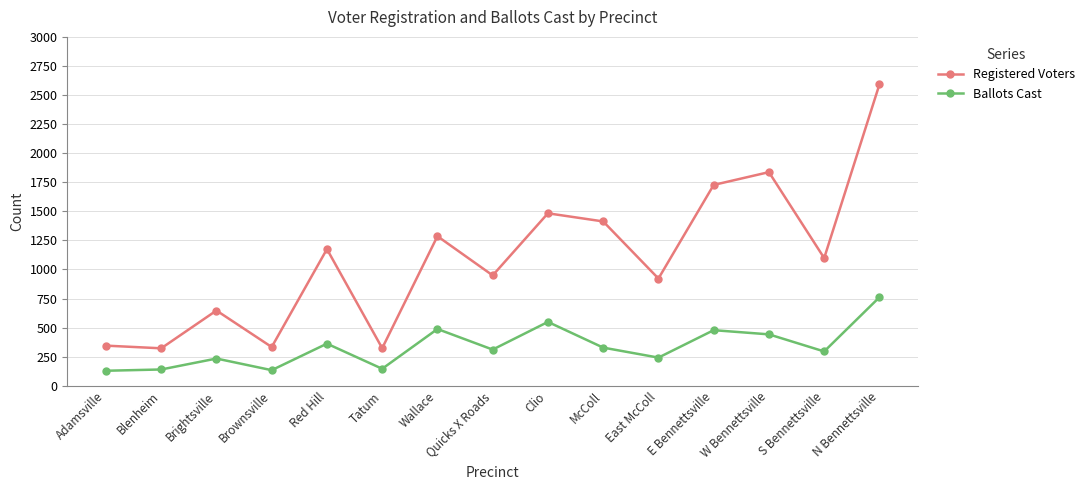

What is the difference between the maximum and minimum values in the Registered Voters series?

2269